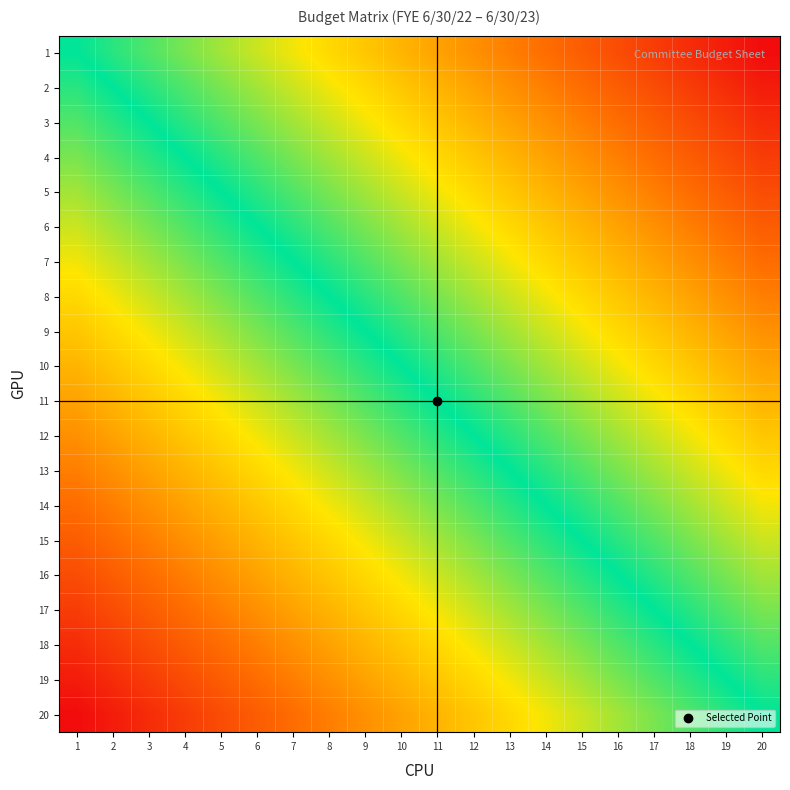

Reading right to left, what are all the values shown in this chart?

1: 20=-1.0	19=-0.9	18=-0.9	17=-0.8	16=-0.8	15=-0.7	14=-0.7	13=-0.6	12=-0.6	11=-0.5	10=-0.5	9=-0.4	8=-0.4	7=-0.3	6=-0.3	5=-0.2	4=-0.2	3=-0.1	2=-0.1	1=0.0
2: 20=-0.9	19=-0.9	18=-0.8	17=-0.8	16=-0.7	15=-0.7	14=-0.6	13=-0.6	12=-0.5	11=-0.5	10=-0.4	9=-0.4	8=-0.3	7=-0.3	6=-0.2	5=-0.2	4=-0.1	3=-0.1	2=0.0	1=0.1
3: 20=-0.9	19=-0.8	18=-0.8	17=-0.7	16=-0.7	15=-0.6	14=-0.6	13=-0.5	12=-0.5	11=-0.4	10=-0.4	9=-0.3	8=-0.3	7=-0.2	6=-0.2	5=-0.1	4=-0.1	3=0.0	2=0.1	1=0.1
4: 20=-0.8	19=-0.8	18=-0.7	17=-0.7	16=-0.6	15=-0.6	14=-0.5	13=-0.5	12=-0.4	11=-0.4	10=-0.3	9=-0.3	8=-0.2	7=-0.2	6=-0.1	5=-0.1	4=0.0	3=0.1	2=0.1	1=0.2
5: 20=-0.8	19=-0.7	18=-0.7	17=-0.6	16=-0.6	15=-0.5	14=-0.5	13=-0.4	12=-0.4	11=-0.3	10=-0.3	9=-0.2	8=-0.2	7=-0.1	6=-0.1	5=0.0	4=0.1	3=0.1	2=0.2	1=0.2
6: 20=-0.7	19=-0.7	18=-0.6	17=-0.6	16=-0.5	15=-0.5	14=-0.4	13=-0.4	12=-0.3	11=-0.3	10=-0.2	9=-0.2	8=-0.1	7=-0.1	6=0.0	5=0.1	4=0.1	3=0.2	2=0.2	1=0.3
7: 20=-0.7	19=-0.6	18=-0.6	17=-0.5	16=-0.5	15=-0.4	14=-0.4	13=-0.3	12=-0.3	11=-0.2	10=-0.2	9=-0.1	8=-0.1	7=0.0	6=0.1	5=0.1	4=0.2	3=0.2	2=0.3	1=0.3
8: 20=-0.6	19=-0.6	18=-0.5	17=-0.5	16=-0.4	15=-0.4	14=-0.3	13=-0.3	12=-0.2	11=-0.2	10=-0.1	9=-0.1	8=0.0	7=0.1	6=0.1	5=0.2	4=0.2	3=0.3	2=0.3	1=0.4
9: 20=-0.6	19=-0.5	18=-0.5	17=-0.4	16=-0.4	15=-0.3	14=-0.3	13=-0.2	12=-0.2	11=-0.1	10=-0.1	9=0.0	8=0.1	7=0.1	6=0.2	5=0.2	4=0.3	3=0.3	2=0.4	1=0.4
10: 20=-0.5	19=-0.5	18=-0.4	17=-0.4	16=-0.3	15=-0.3	14=-0.2	13=-0.2	12=-0.1	11=-0.1	10=0.0	9=0.1	8=0.1	7=0.2	6=0.2	5=0.3	4=0.3	3=0.4	2=0.4	1=0.5
11: 20=-0.5	19=-0.4	18=-0.4	17=-0.3	16=-0.3	15=-0.2	14=-0.2	13=-0.1	12=-0.1	11=0.0	10=0.1	9=0.1	8=0.2	7=0.2	6=0.3	5=0.3	4=0.4	3=0.4	2=0.5	1=0.5
12: 20=-0.4	19=-0.4	18=-0.3	17=-0.3	16=-0.2	15=-0.2	14=-0.1	13=-0.1	12=0.0	11=0.1	10=0.1	9=0.2	8=0.2	7=0.3	6=0.3	5=0.4	4=0.4	3=0.5	2=0.5	1=0.6
13: 20=-0.4	19=-0.3	18=-0.3	17=-0.2	16=-0.2	15=-0.1	14=-0.1	13=0.0	12=0.1	11=0.1	10=0.2	9=0.2	8=0.3	7=0.3	6=0.4	5=0.4	4=0.5	3=0.5	2=0.6	1=0.6
14: 20=-0.3	19=-0.3	18=-0.2	17=-0.2	16=-0.1	15=-0.1	14=0.0	13=0.1	12=0.1	11=0.2	10=0.2	9=0.3	8=0.3	7=0.4	6=0.4	5=0.5	4=0.5	3=0.6	2=0.6	1=0.7
15: 20=-0.3	19=-0.2	18=-0.2	17=-0.1	16=-0.1	15=0.0	14=0.1	13=0.1	12=0.2	11=0.2	10=0.3	9=0.3	8=0.4	7=0.4	6=0.5	5=0.5	4=0.6	3=0.6	2=0.7	1=0.7
16: 20=-0.2	19=-0.2	18=-0.1	17=-0.1	16=0.0	15=0.1	14=0.1	13=0.2	12=0.2	11=0.3	10=0.3	9=0.4	8=0.4	7=0.5	6=0.5	5=0.6	4=0.6	3=0.7	2=0.7	1=0.8
17: 20=-0.2	19=-0.1	18=-0.1	17=0.0	16=0.1	15=0.1	14=0.2	13=0.2	12=0.3	11=0.3	10=0.4	9=0.4	8=0.5	7=0.5	6=0.6	5=0.6	4=0.7	3=0.7	2=0.8	1=0.8
18: 20=-0.1	19=-0.1	18=0.0	17=0.1	16=0.1	15=0.2	14=0.2	13=0.3	12=0.3	11=0.4	10=0.4	9=0.5	8=0.5	7=0.6	6=0.6	5=0.7	4=0.7	3=0.8	2=0.8	1=0.9
19: 20=-0.1	19=0.0	18=0.1	17=0.1	16=0.2	15=0.2	14=0.3	13=0.3	12=0.4	11=0.4	10=0.5	9=0.5	8=0.6	7=0.6	6=0.7	5=0.7	4=0.8	3=0.8	2=0.9	1=0.9
20: 20=0.0	19=0.1	18=0.1	17=0.2	16=0.2	15=0.3	14=0.3	13=0.4	12=0.4	11=0.5	10=0.5	9=0.6	8=0.6	7=0.7	6=0.7	5=0.8	4=0.8	3=0.9	2=0.9	1=1.0